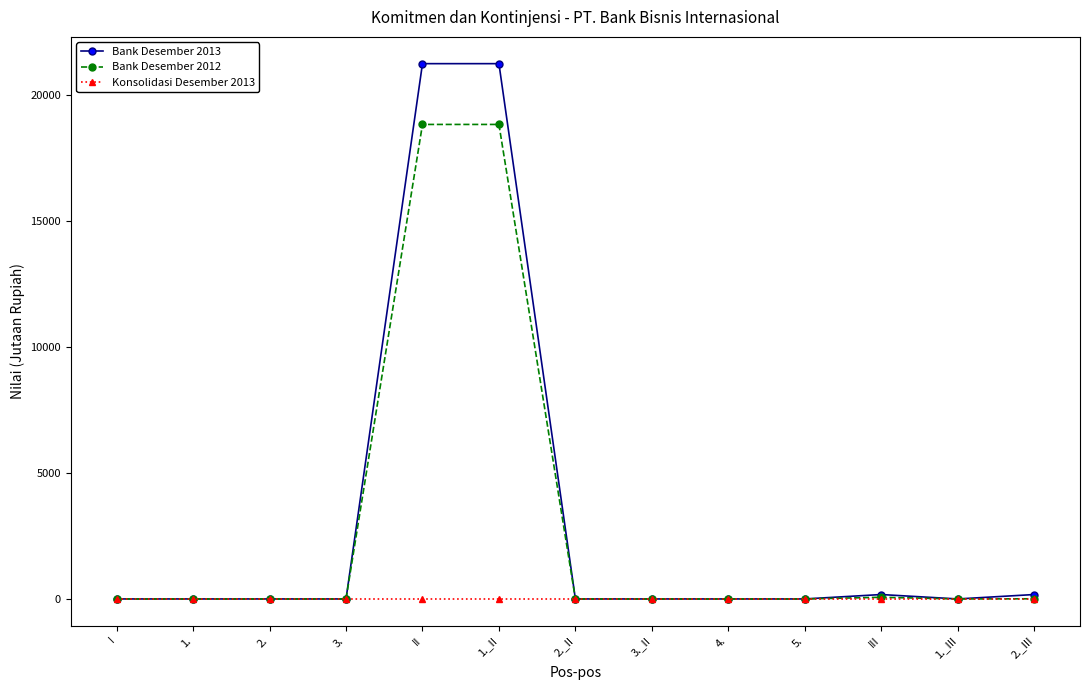

Is the value of Bank Desember 2012 at 1._II greater than the value of Konsolidasi Desember 2013 at 1._II?

Yes